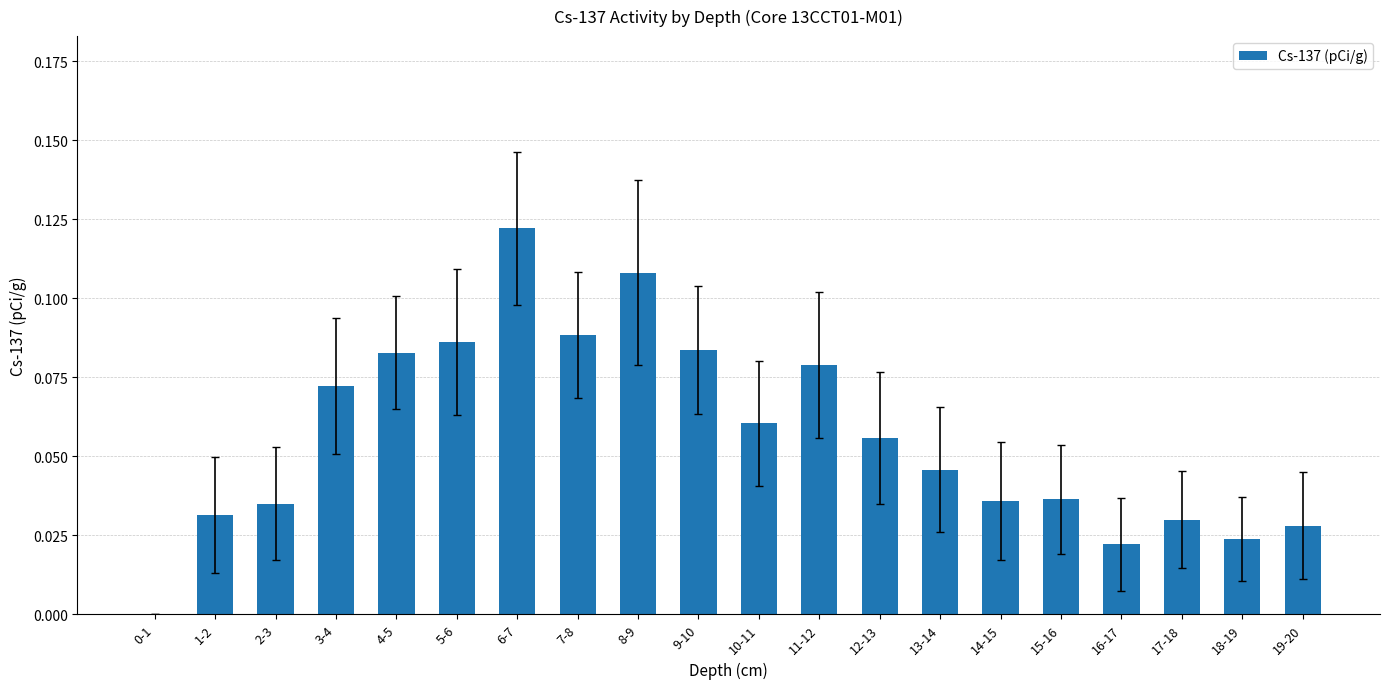

Which label corresponds to the largest value in the chart?

6-7